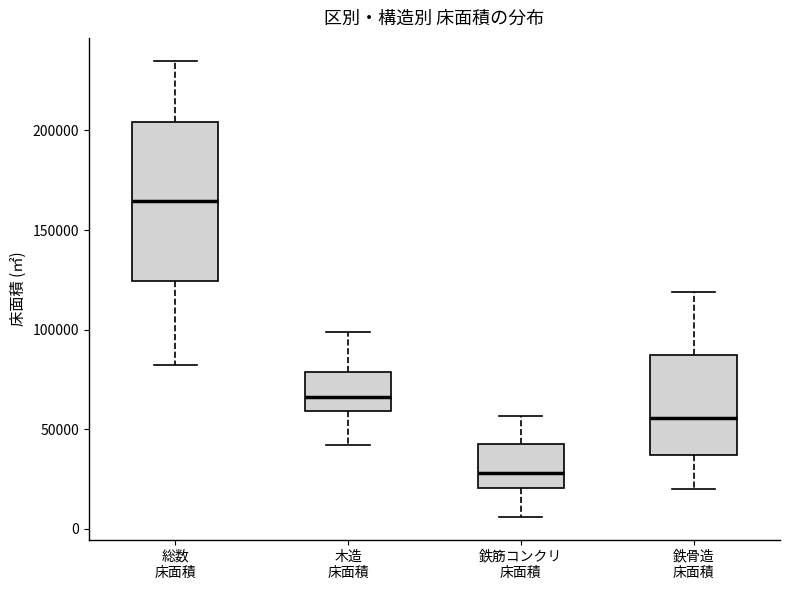

Reading left to right, read every box against the y-axis: the position of its median line, the range the box covers, and the ends of its whiskers. The values are not printed on the chart, so give them approximately, as read against the axis.

総数 床面積: median 165000, box 125000 to 205000, whiskers 80000 to 235000
木造 床面積: median 65000, box 60000 to 80000, whiskers 40000 to 100000
鉄筋コンクリ 床面積: median 30000, box 20000 to 40000, whiskers 5000 to 55000
鉄骨造 床面積: median 55000, box 35000 to 85000, whiskers 20000 to 120000